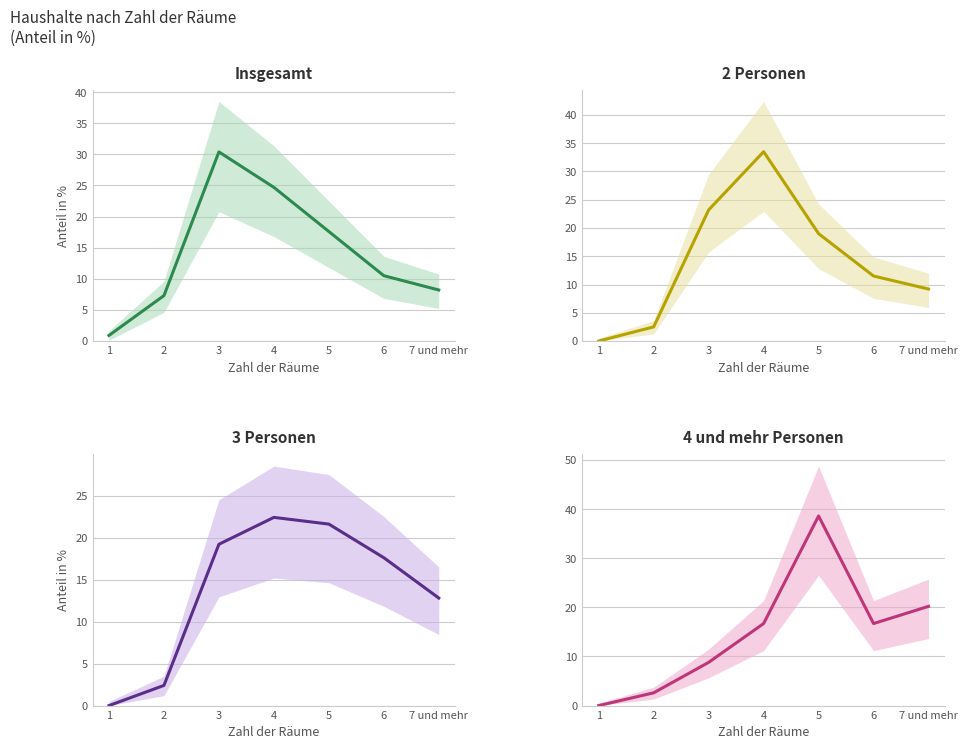

Count the number of categories in the chart.

7